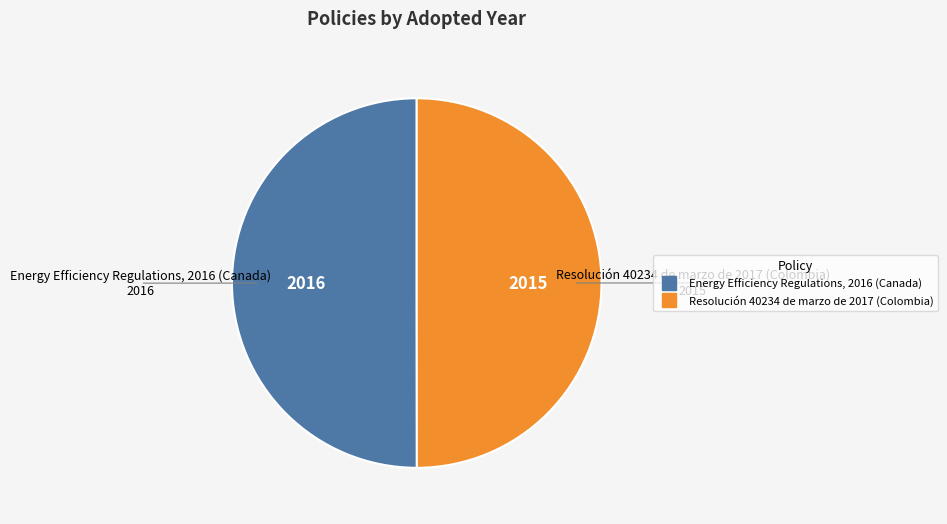

Do Resolución 40234 de marzo de 2017 (Colombia) and Energy Efficiency Regulations, 2016 (Canada) together represent more than half of the pie?

Yes